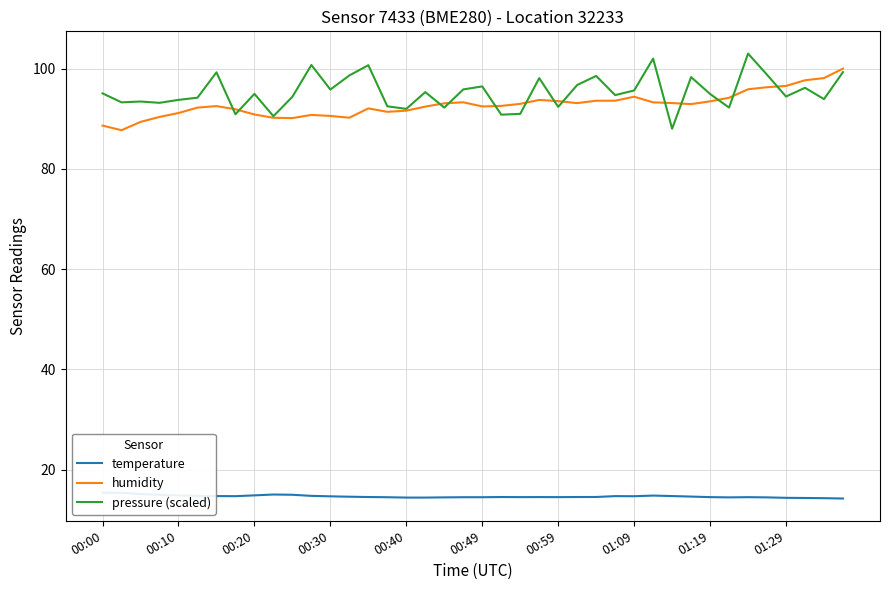

What is the sum of the pressure (scaled) values at 26 and 13?

197.2